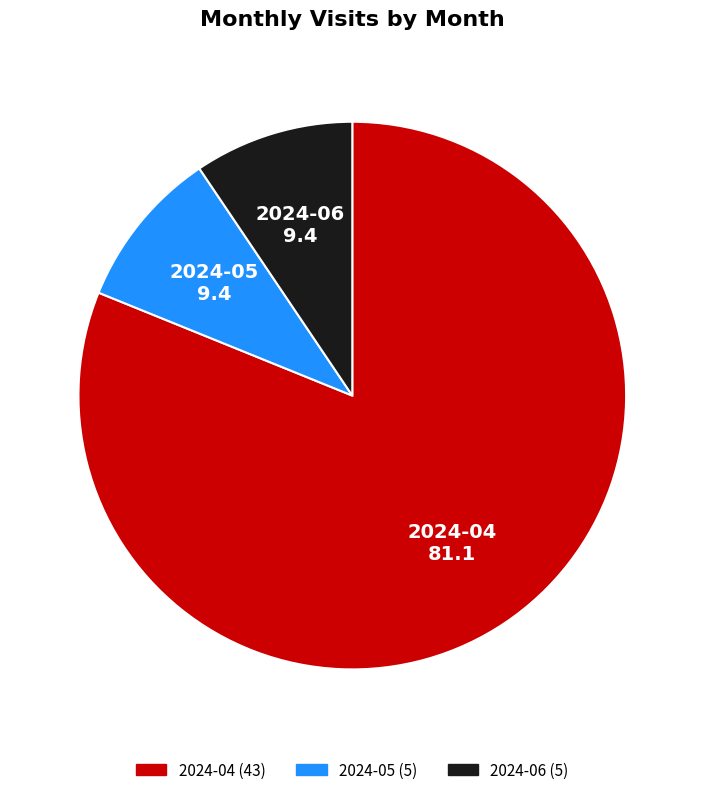

Which has a higher value, 2024-05 or 2024-04?

2024-04